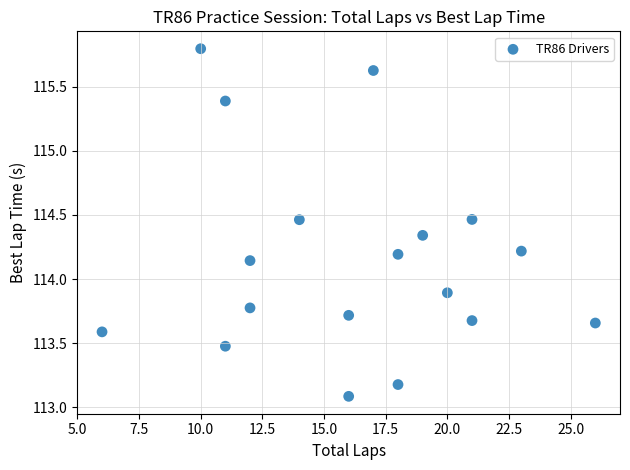

What is the range of Y values (max minus min)?

2.7